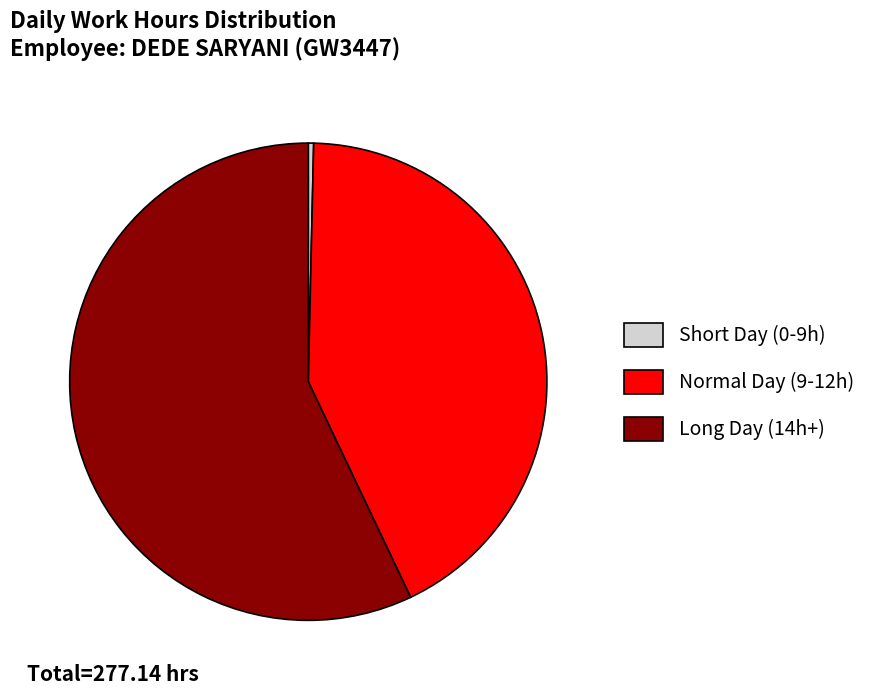

Rank the categories by value from lowest to highest.

Short Day (0-9h), Normal Day (9-12h), Long Day (14h+)